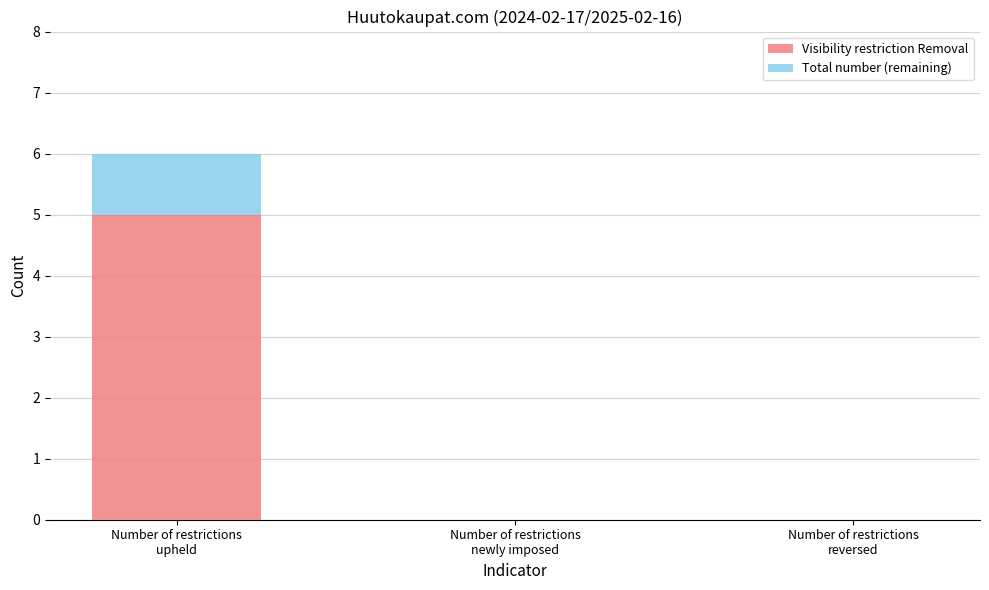

How many distinct data groups are displayed?

2